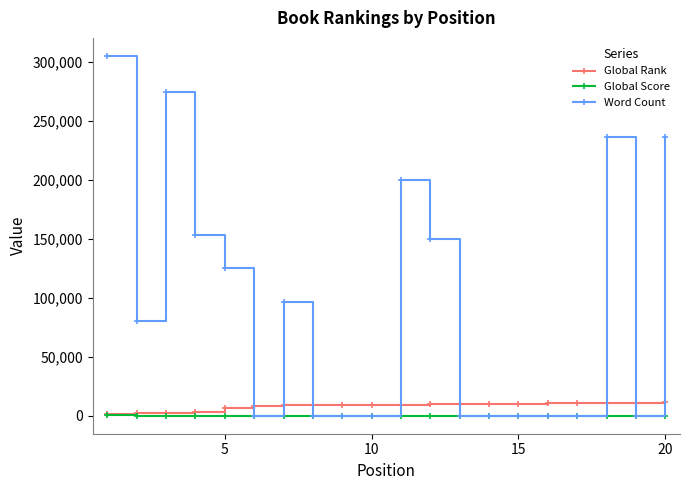

After their last crossing, which series has the higher values: Global Rank or Word Count?

Word Count